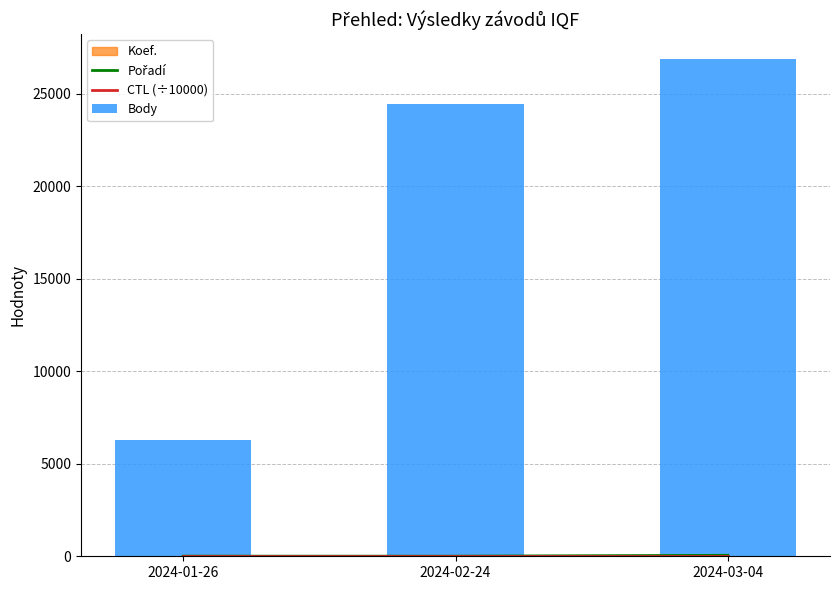

How many categories are shown in the chart?

3